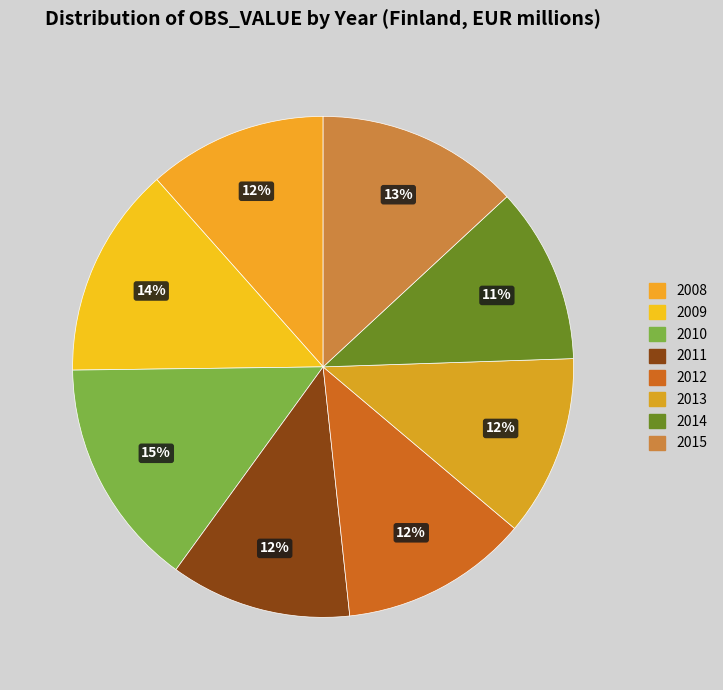

Does 2012 account for over 50% of the chart?

No